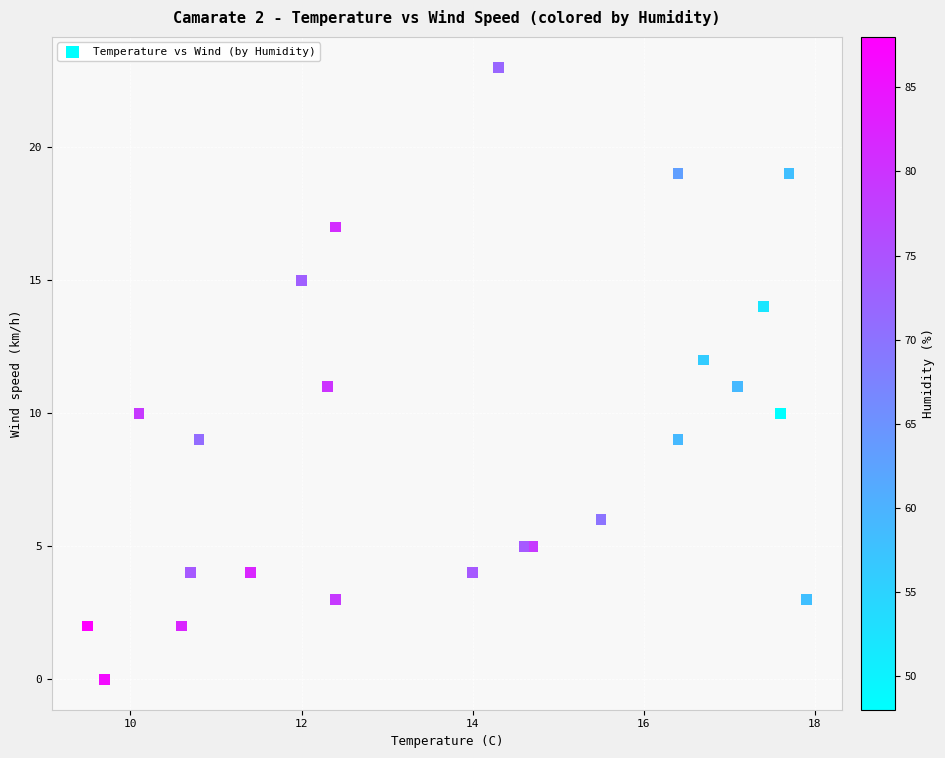

What is the range of Y values (max minus min)?

23